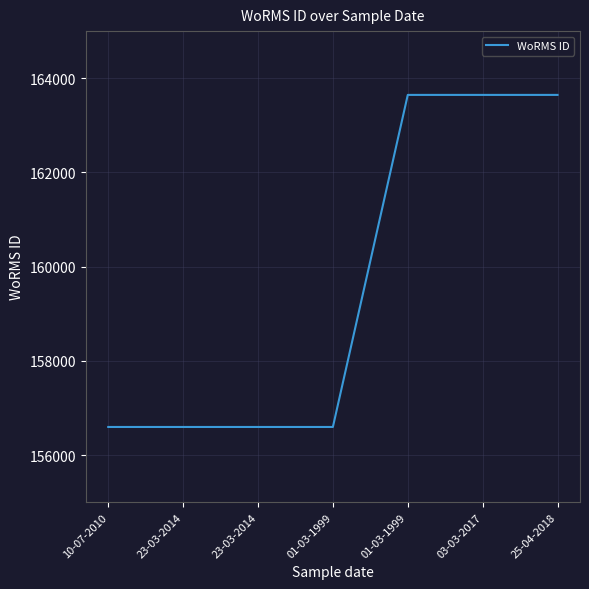

True or false: there are more than 1 points higher than both neighbors.

False